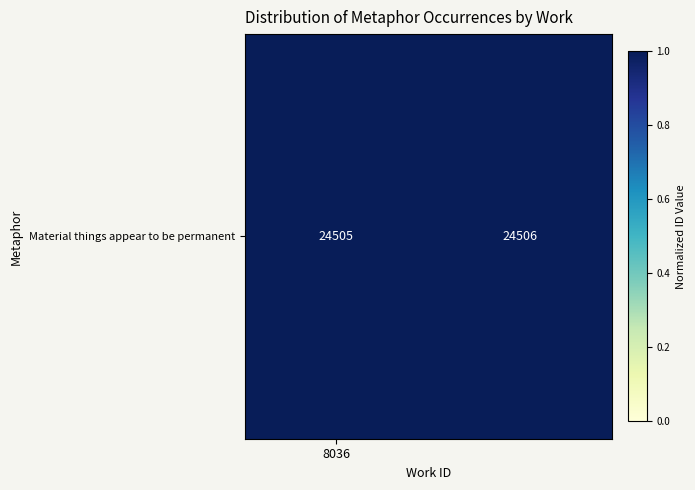

True or false: the data shows 1.5 at 1.

False